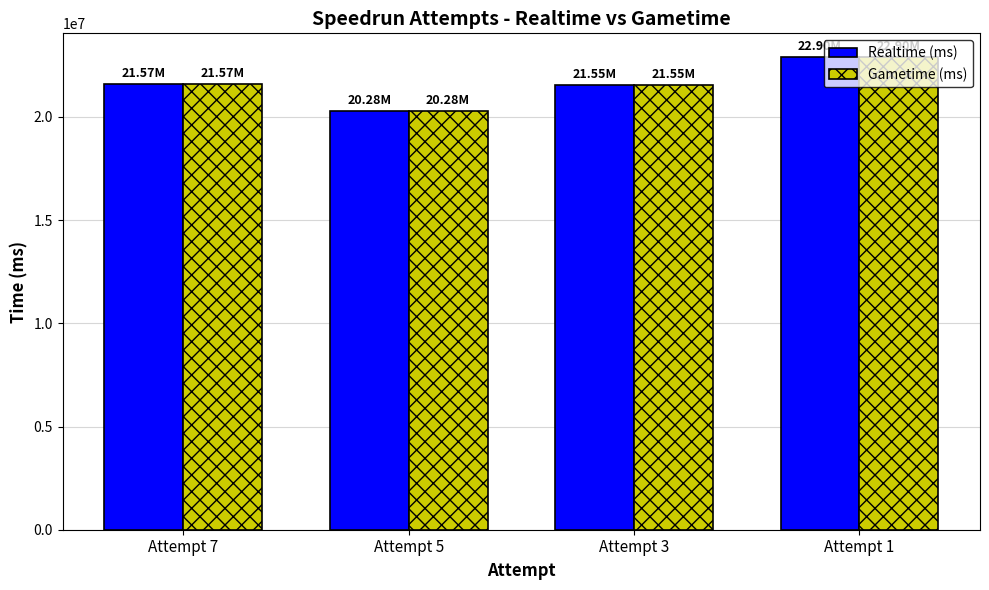

Read the Realtime (ms) value at Attempt 1.

22902349